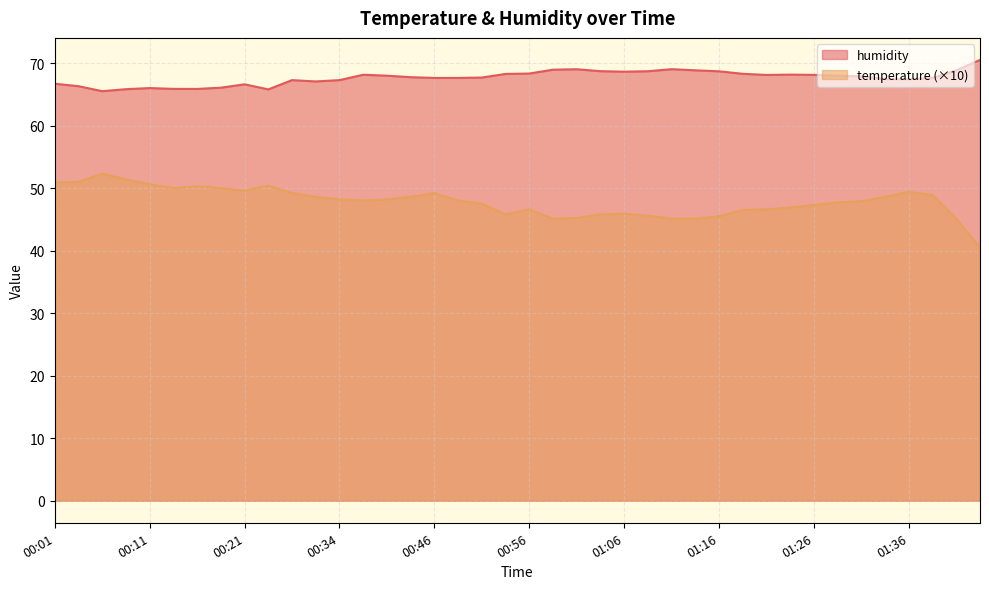

At 00:34, list the series in order from smallest to largest.

temperature (×10), humidity